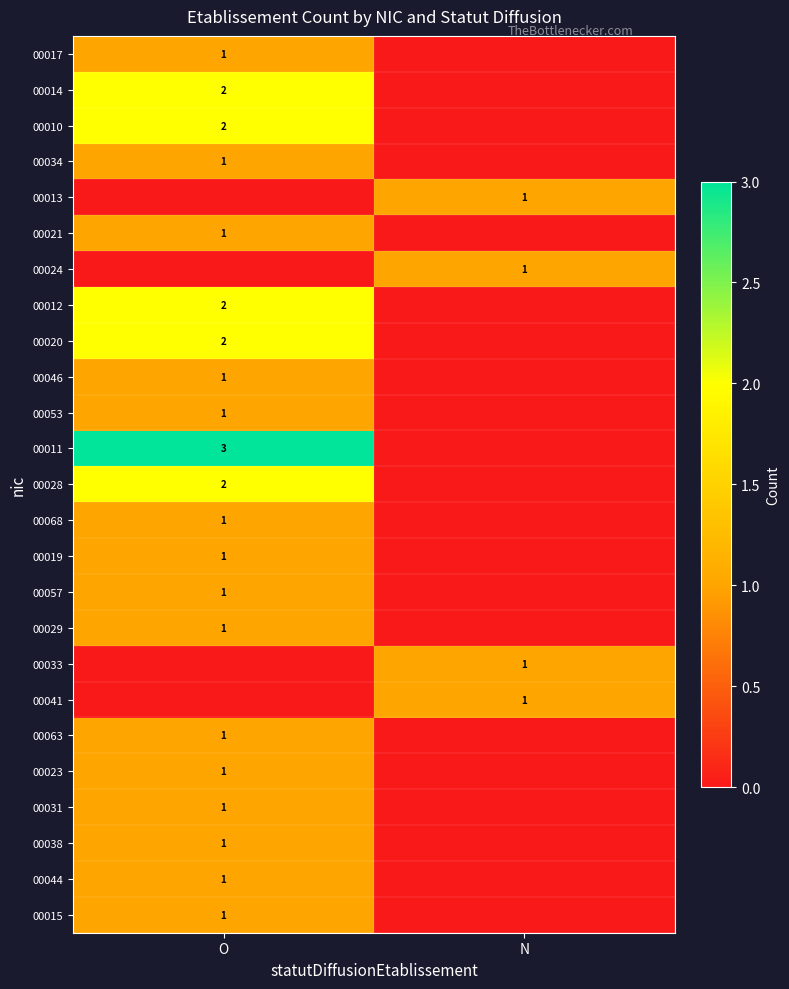

The 00034 series shows 2 at O. True or false?

False